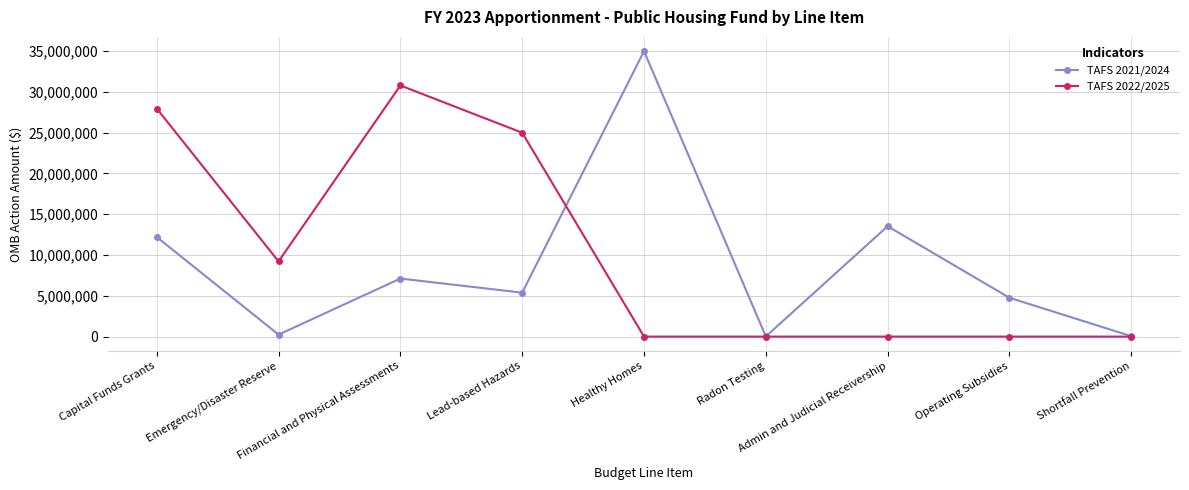

How many lines are shown in the chart?

2